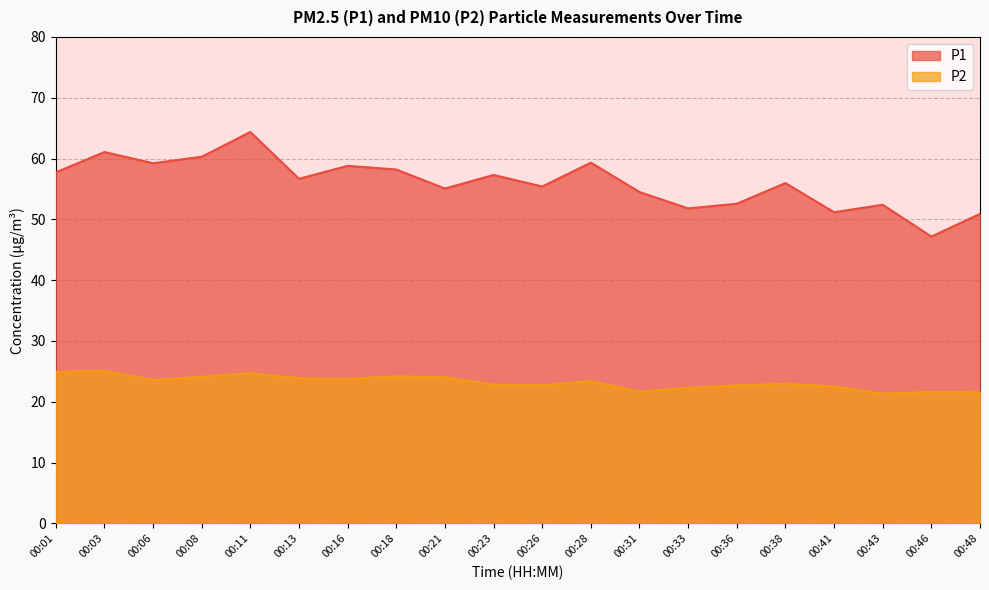

How many interior local valleys does the P1 series have?

7